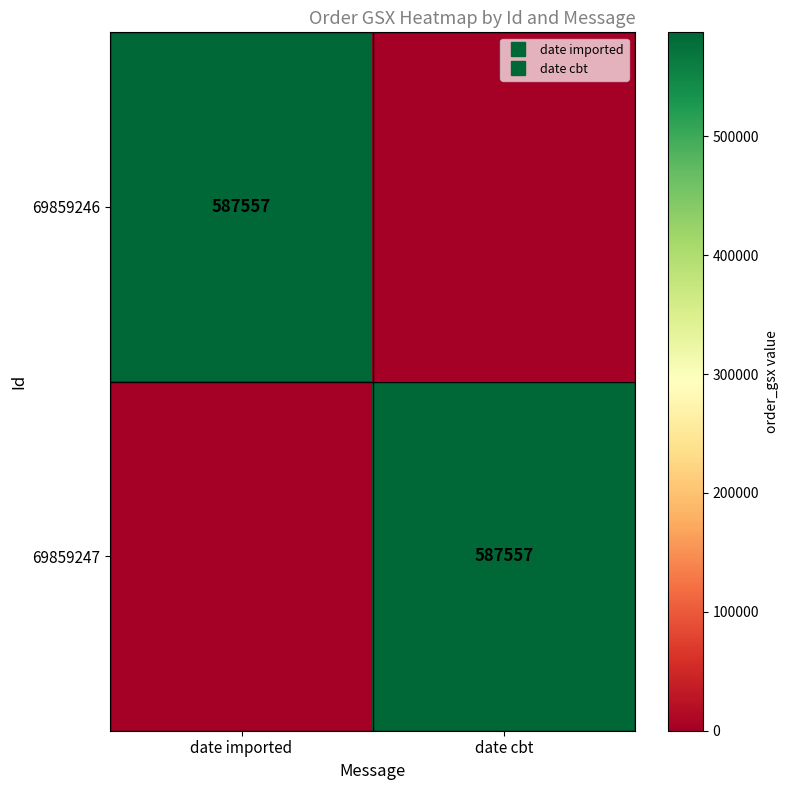

Rank the categories by 69859247 value from lowest to highest.

date imported, date cbt